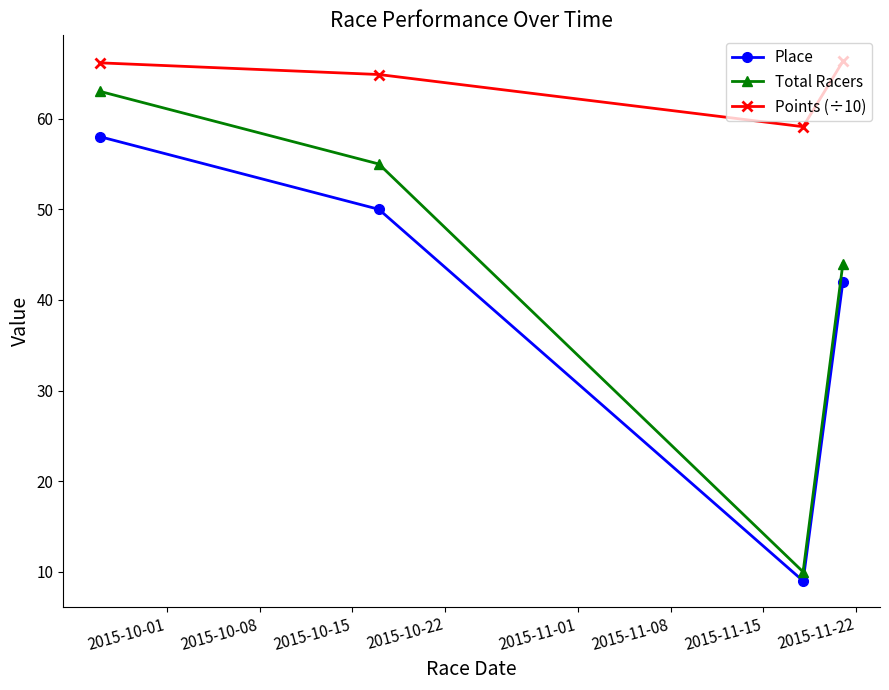

What is the minimum value for Place?

9.0